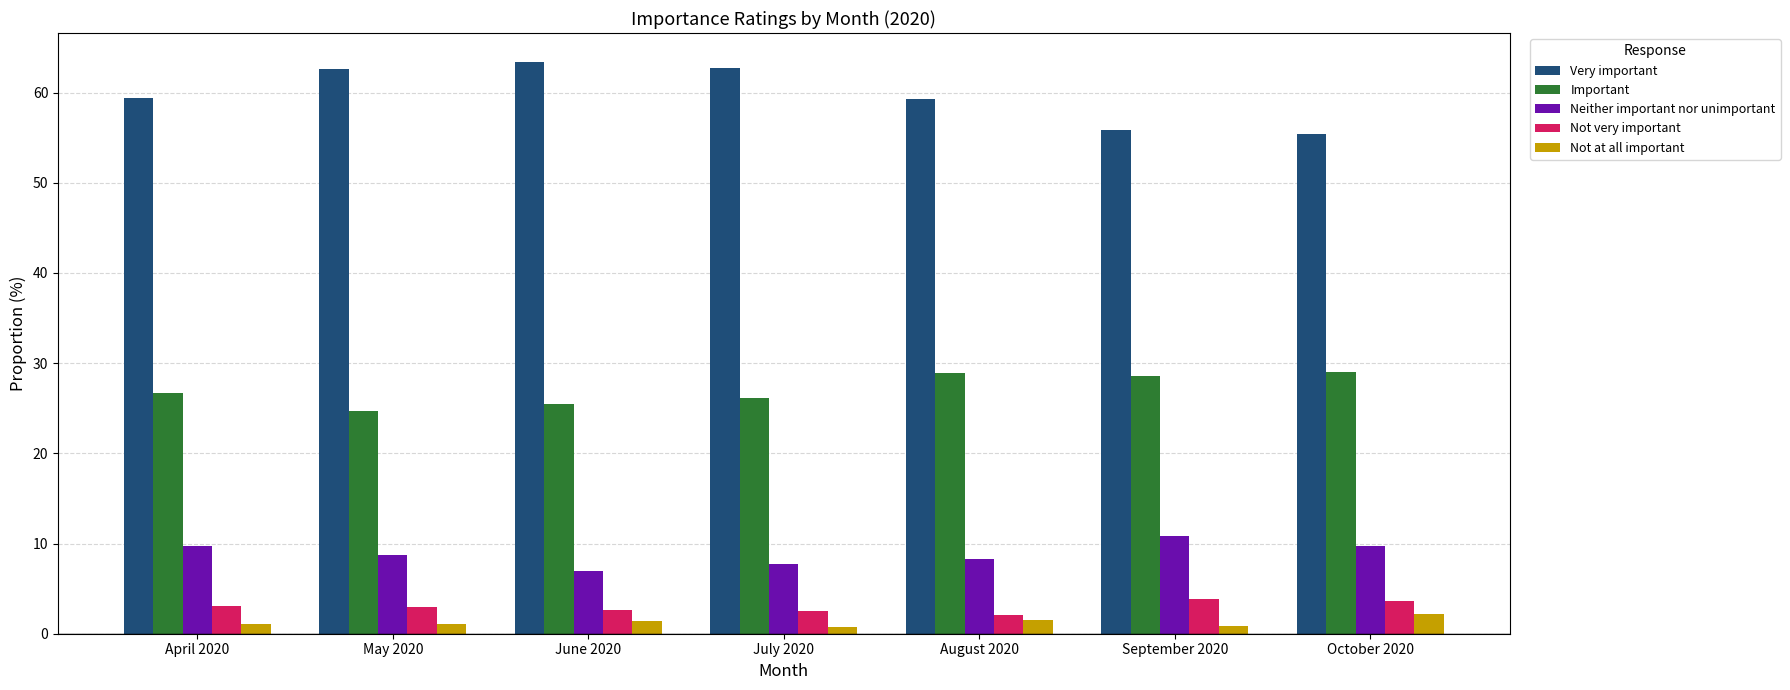

How many categories are shown in the chart?

7